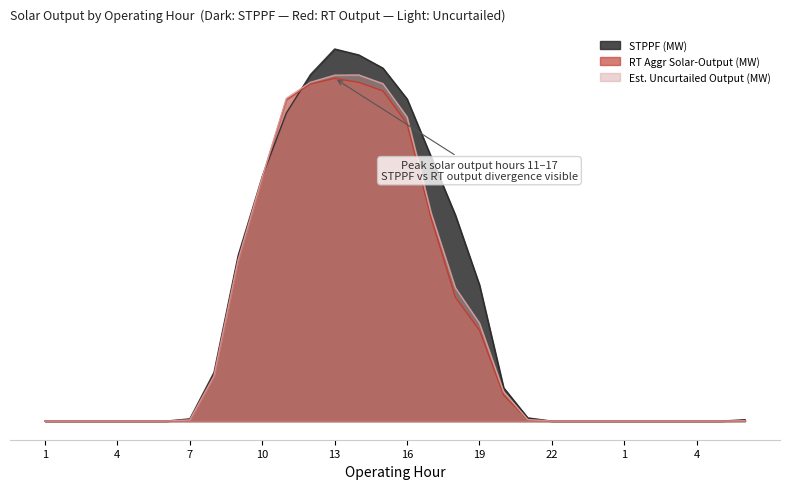

Which series has the largest total across all categories?

STPPF (MW)